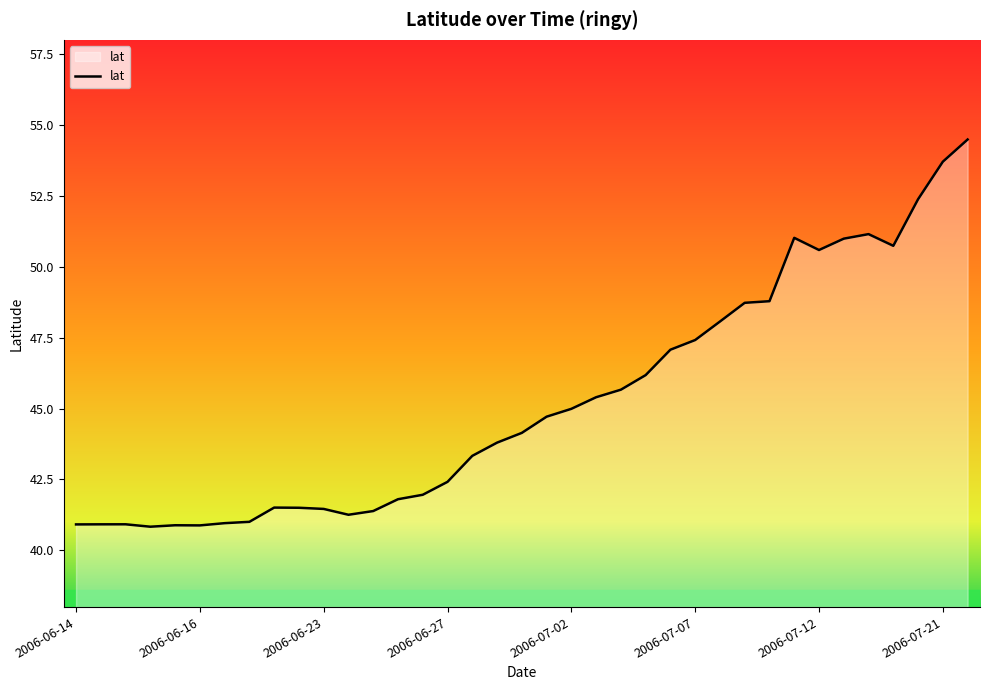

What is the greatest value displayed?

54.5